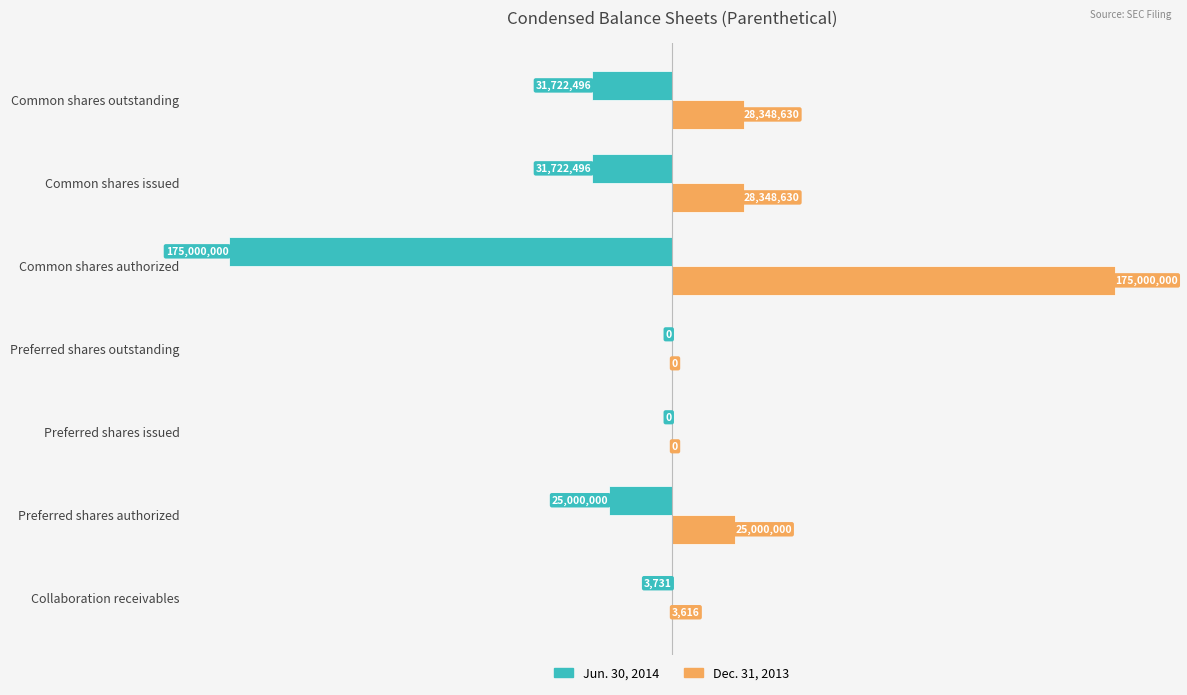

Which series has the largest range (max minus min)?

Jun. 30, 2014